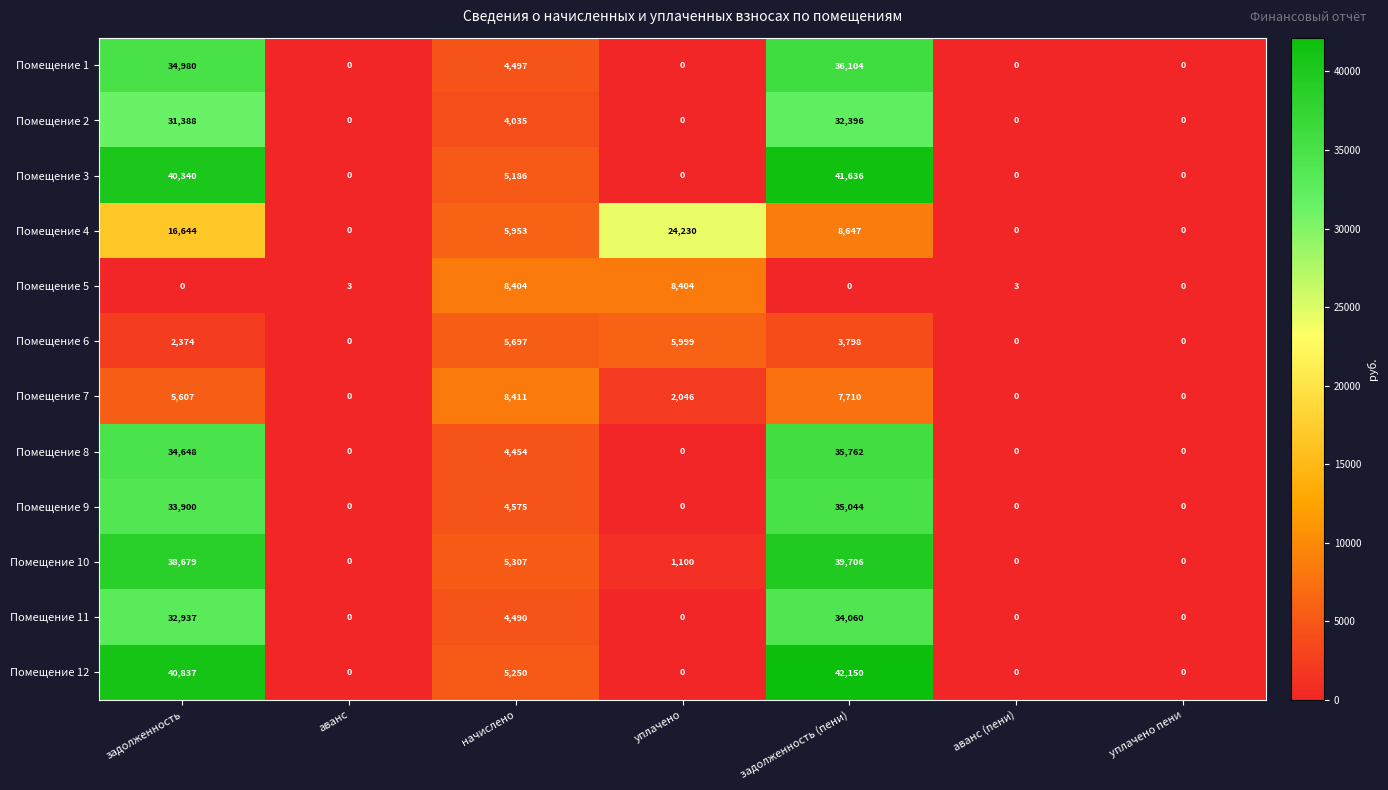

What is the greatest value displayed?

42150